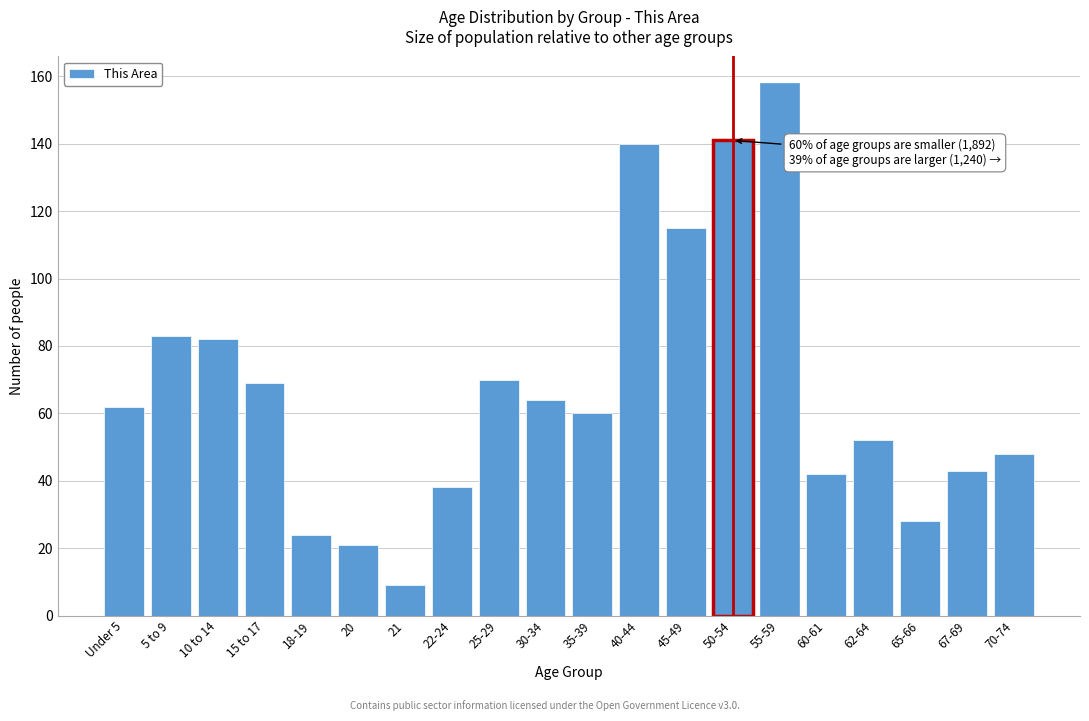

Reading right to left, list all the values displayed in this chart.

70-74=48	67-69=43	65-66=28	62-64=52	60-61=42	55-59=158	50-54=141	45-49=115	40-44=140	35-39=60	30-34=64	25-29=70	22-24=38	21=9	20=21	18-19=24	15 to 17=69	10 to 14=82	5 to 9=83	Under 5=62